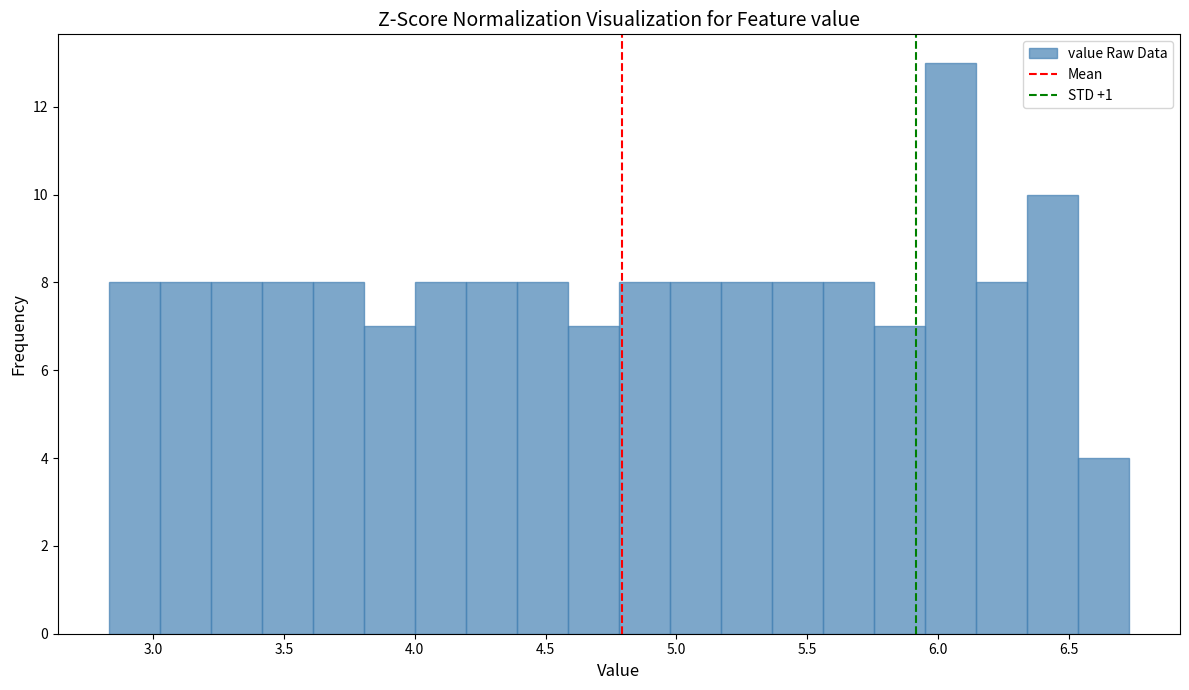

Read against the x-axis, roughly where is the centre of the tallest bar?

6.05